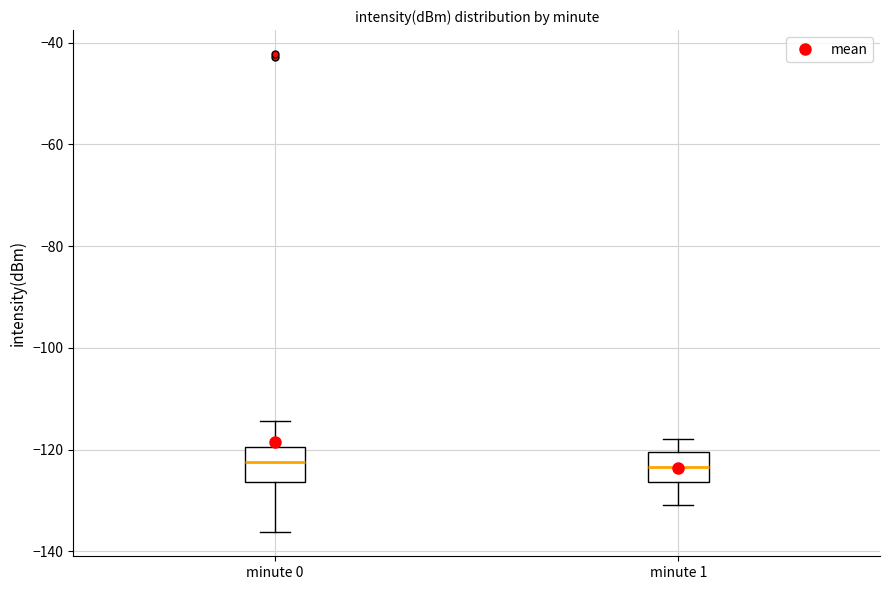

Reading left to right, transcribe this box plot: for each box, give where its median line is, the range the box spans, and where its two whiskers end, as read against the y-axis. The values are not printed on the chart, so give them approximately, as read against the axis.

minute 0: median -122, box -126 to -120, whiskers -136 to -114
minute 1: median -124, box -126 to -120, whiskers -130 to -118